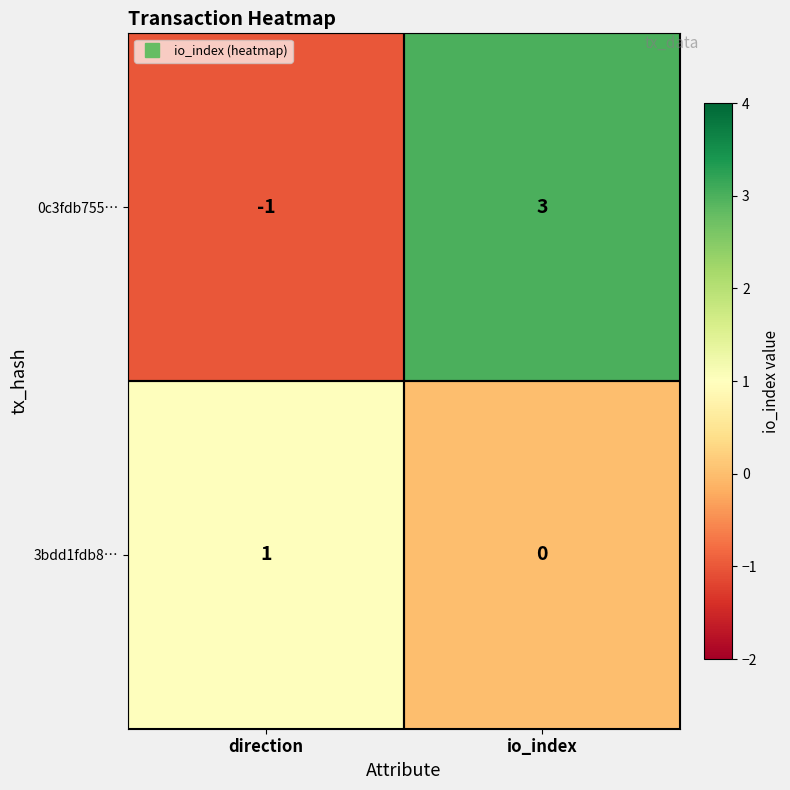

Is the value of 3bdd1fdb8… at io_index greater than the value of 0c3fdb755… at direction?

Yes